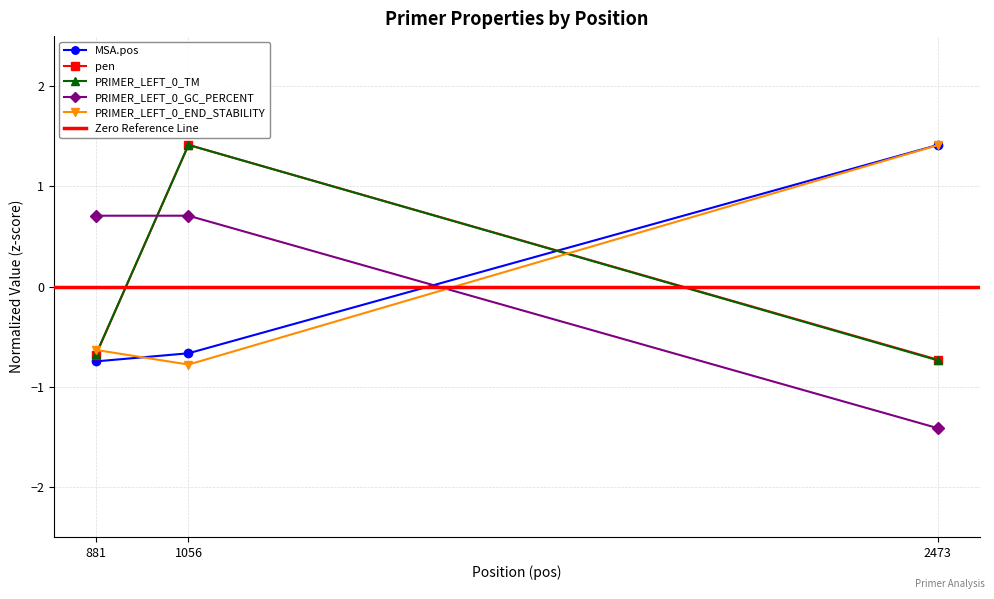

Which has a higher value, 2473 or 1056?

2473